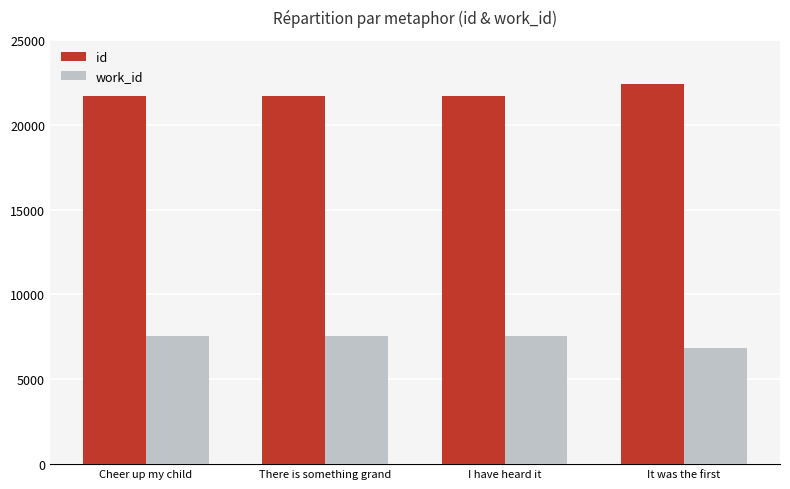

What value does the id series have at I have heard it, to the nearest 10?

21690